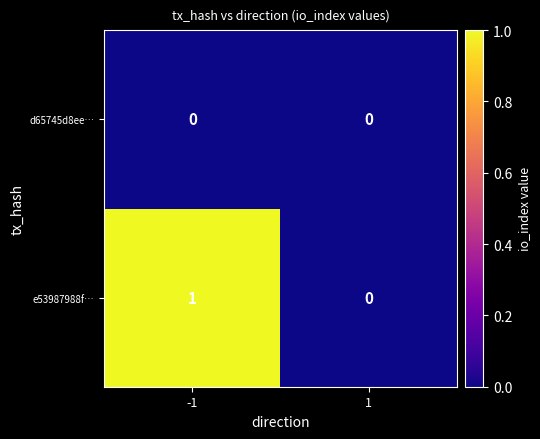

List the series in order of their overall mean, highest first.

e53987988f…, d65745d8ee…